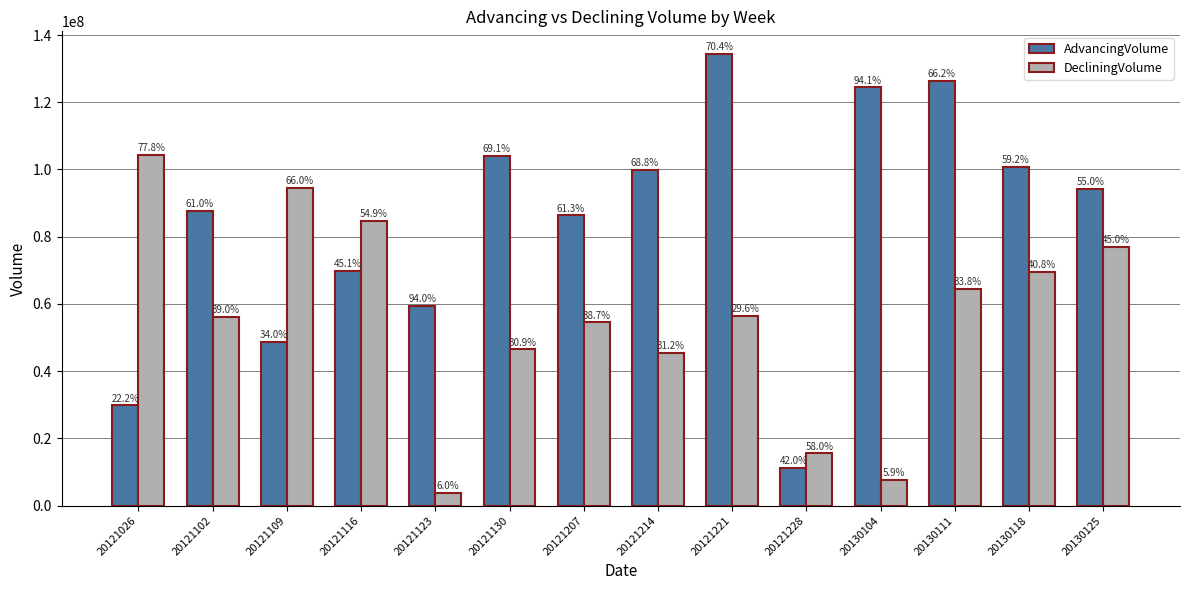

What is the value of the DecliningVolume bar at the 7th from the left?

54502038